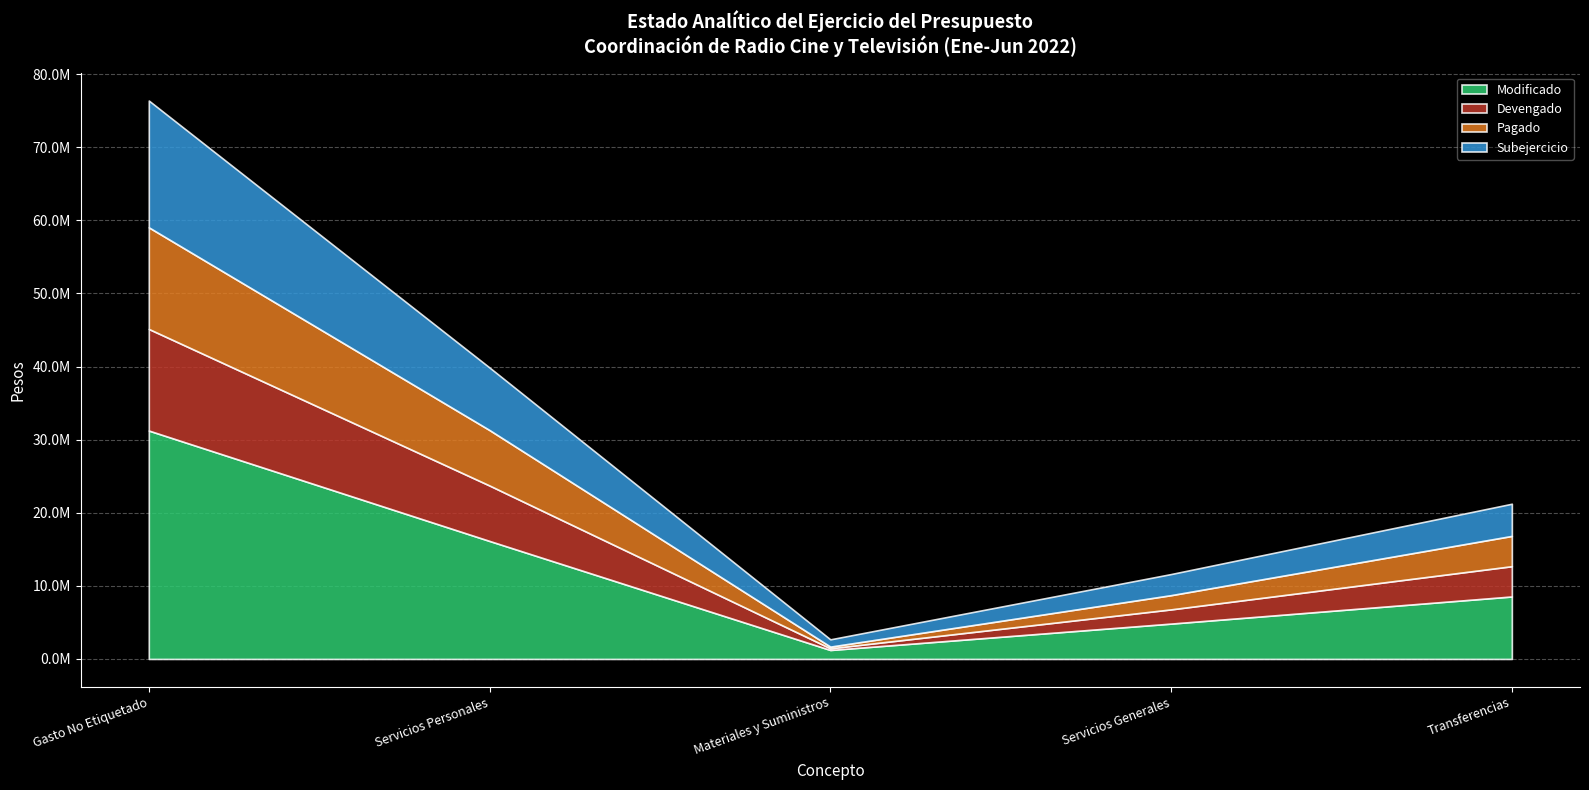

True or false: Devengado has a value of 4141386 at Transferencias.

True